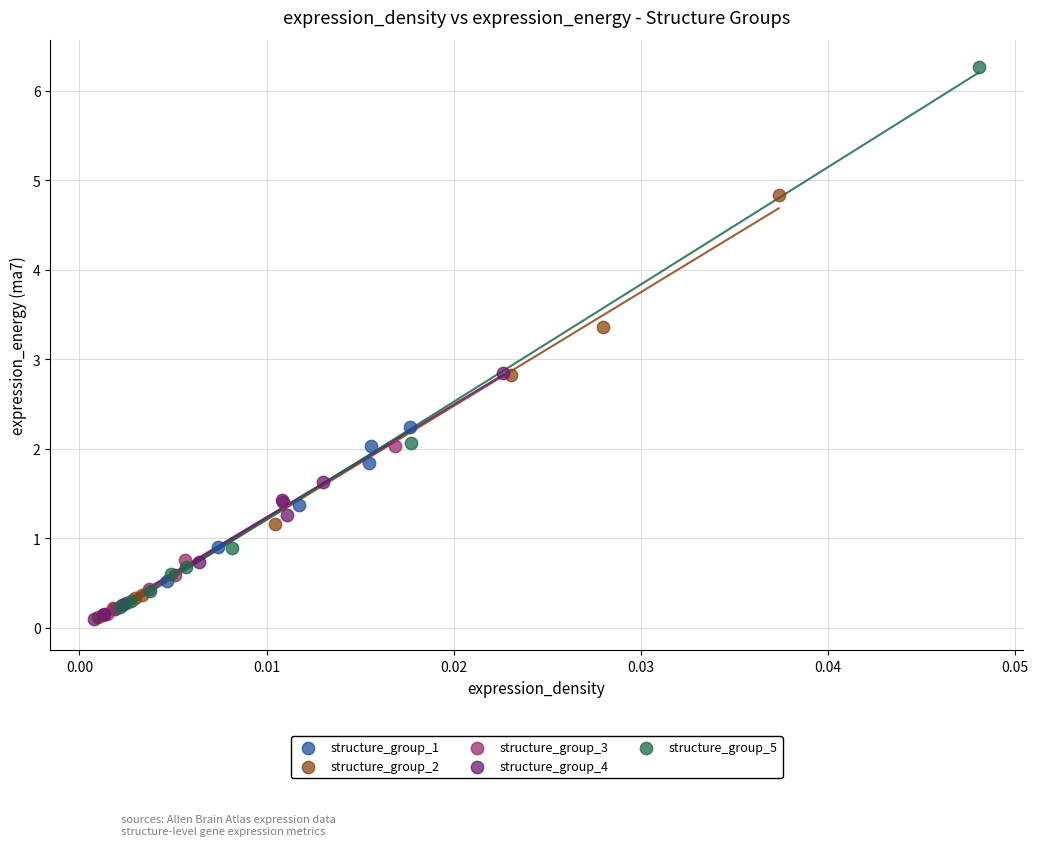

Which series has the largest Y range (max minus min)?

structure_group_5